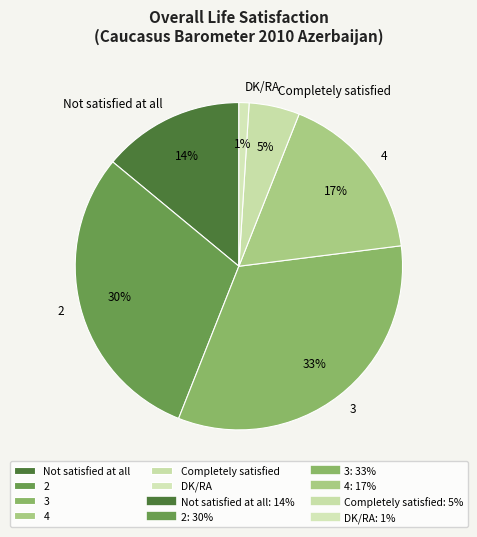

What percentage is the 3 slice, to the nearest percent?

33%